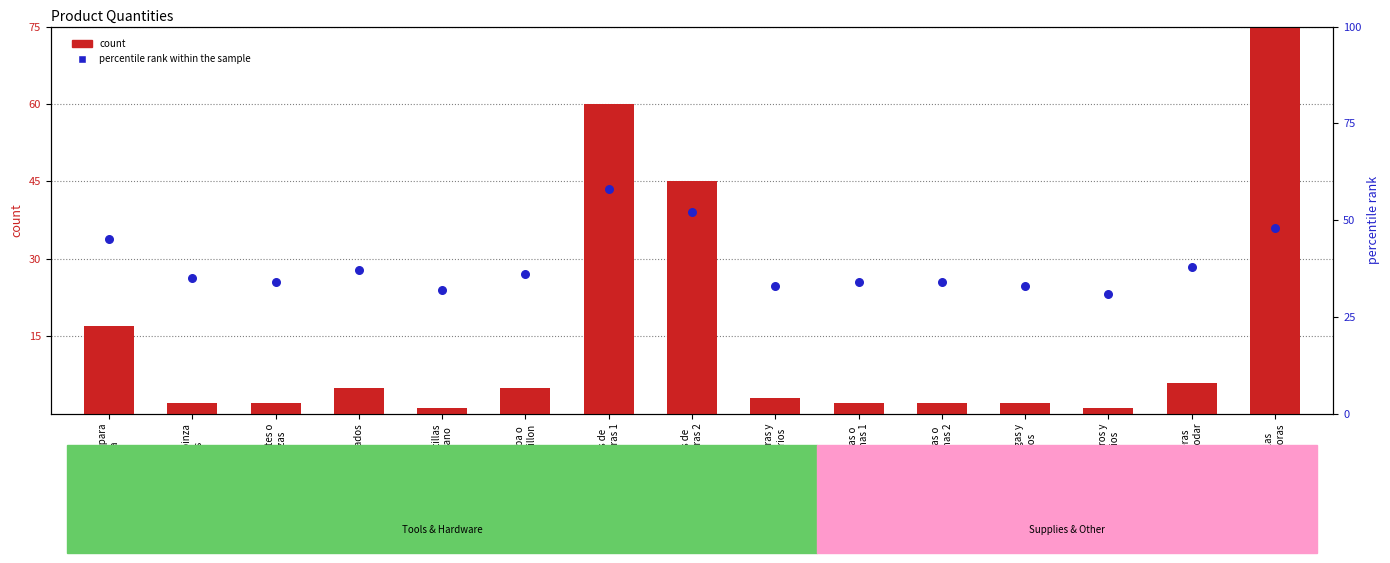

Which series has the largest total across all categories?

percentile rank within the sample